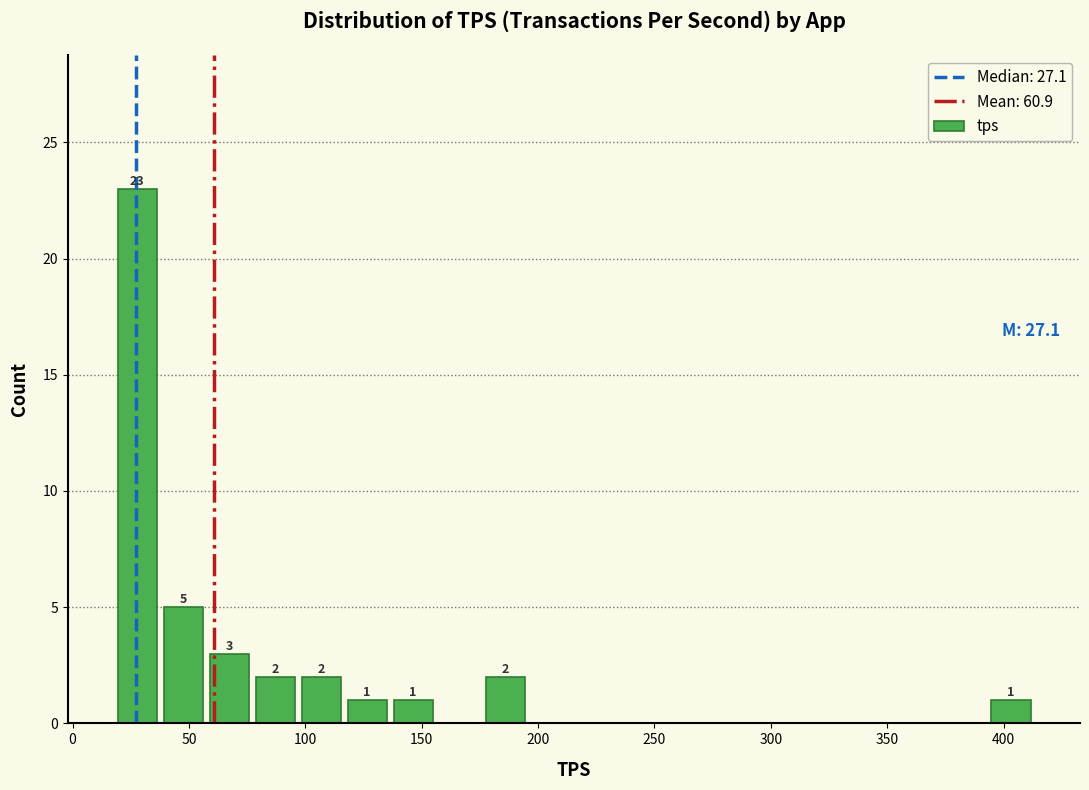

Read against the x-axis, roughly where is the centre of the tallest bar?

30